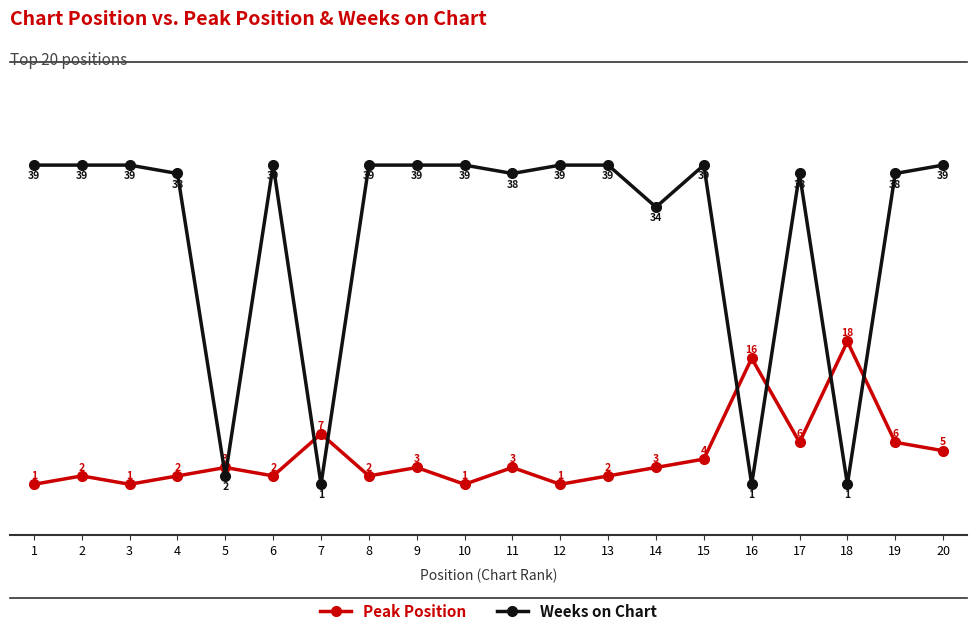

What is the spread (max minus min) of values at 3?

38